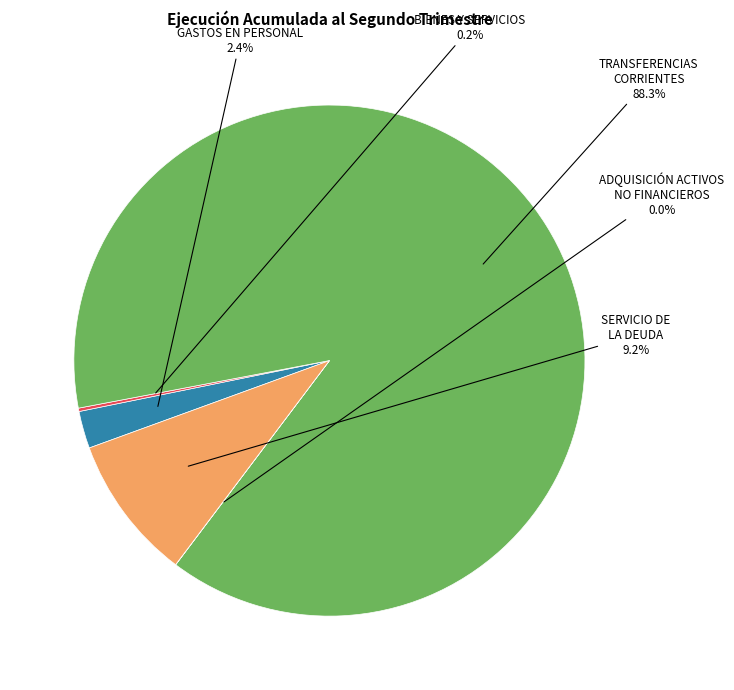

Is there a majority slice in this chart?

Yes